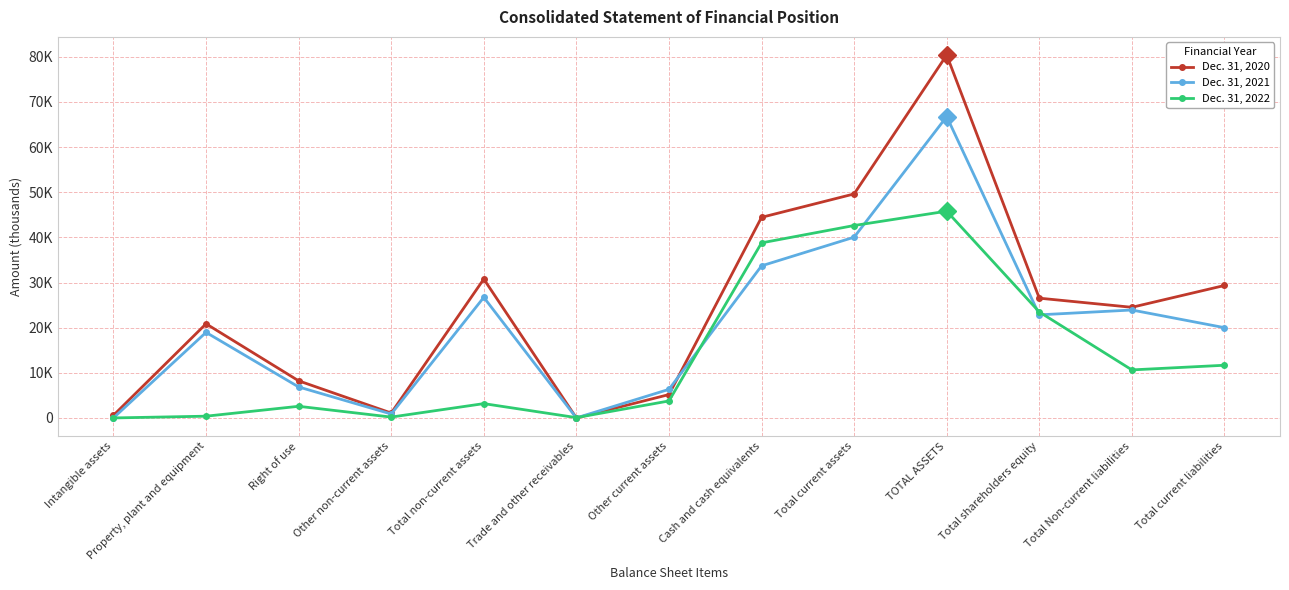

Reading left to right, transcribe all the data shown in this chart.

Dec. 31, 2020: 589	20862	8228	1091	30770	4	5182	44446	49632	80402	26539	24516	29347
Dec. 31, 2021: 15	18960	6869	876	26720	12	6337	33699	40048	66768	22845	23918	20005
Dec. 31, 2022: 5	393	2584	195	3177	76	3769	38789	42634	45811	23487	10646	11678